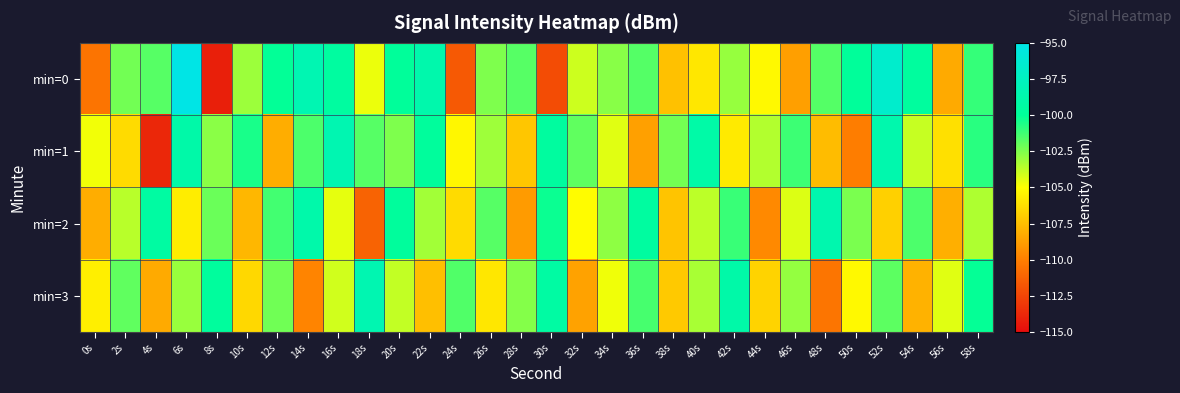

What is the spread (max minus min) of values at 52s?

10.2